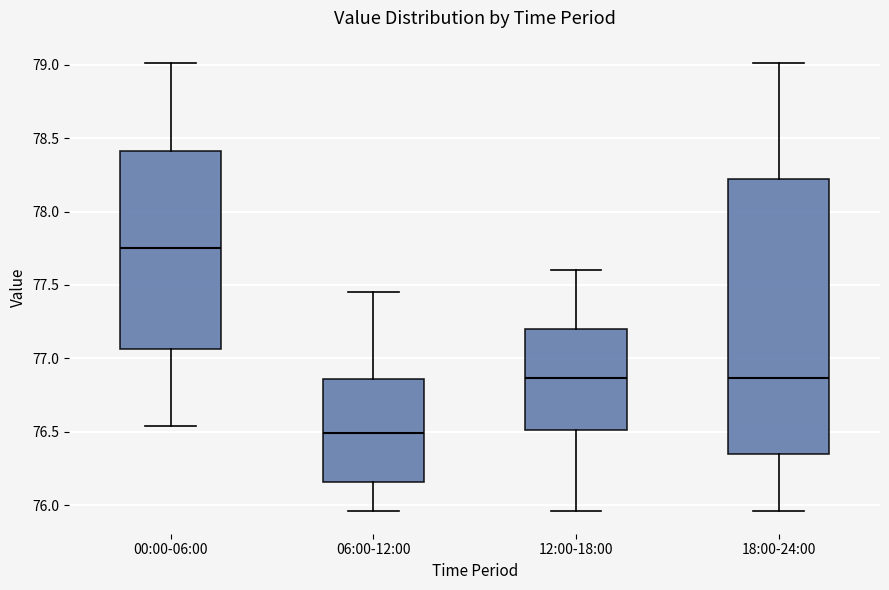

Which box's median line is the lowest?

06:00-12:00